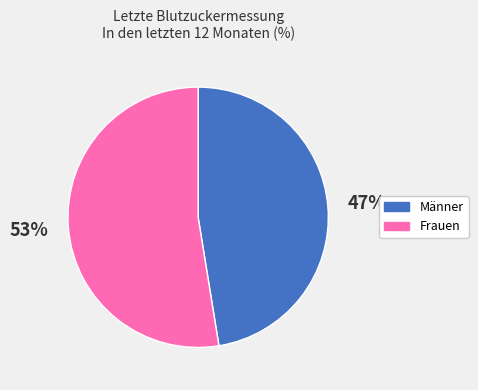

How many slices are in this pie chart?

2